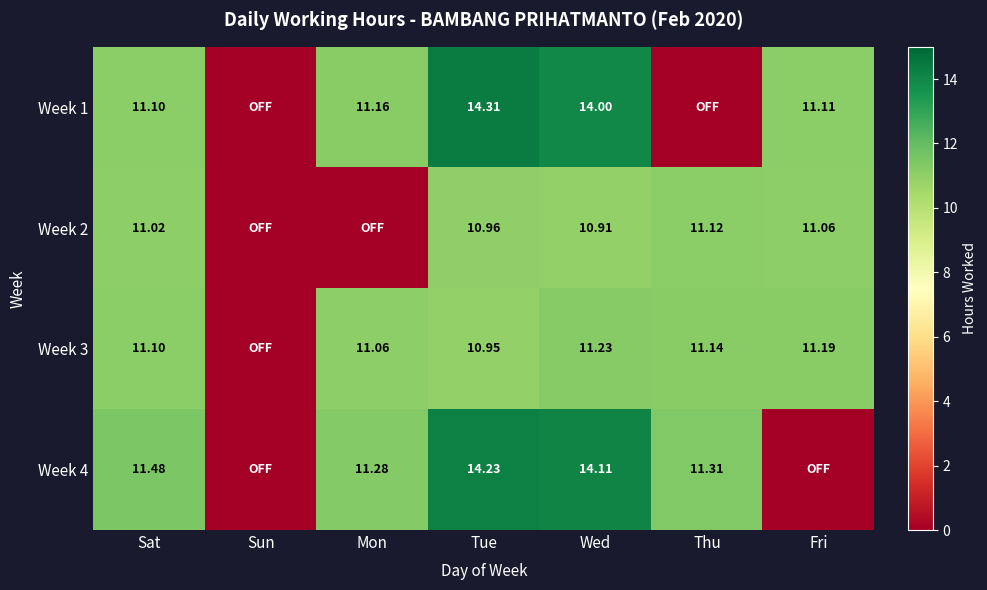

List the labels in order of Week 1 value, smallest first.

Sun, Thu, Sat, Fri, Mon, Wed, Tue